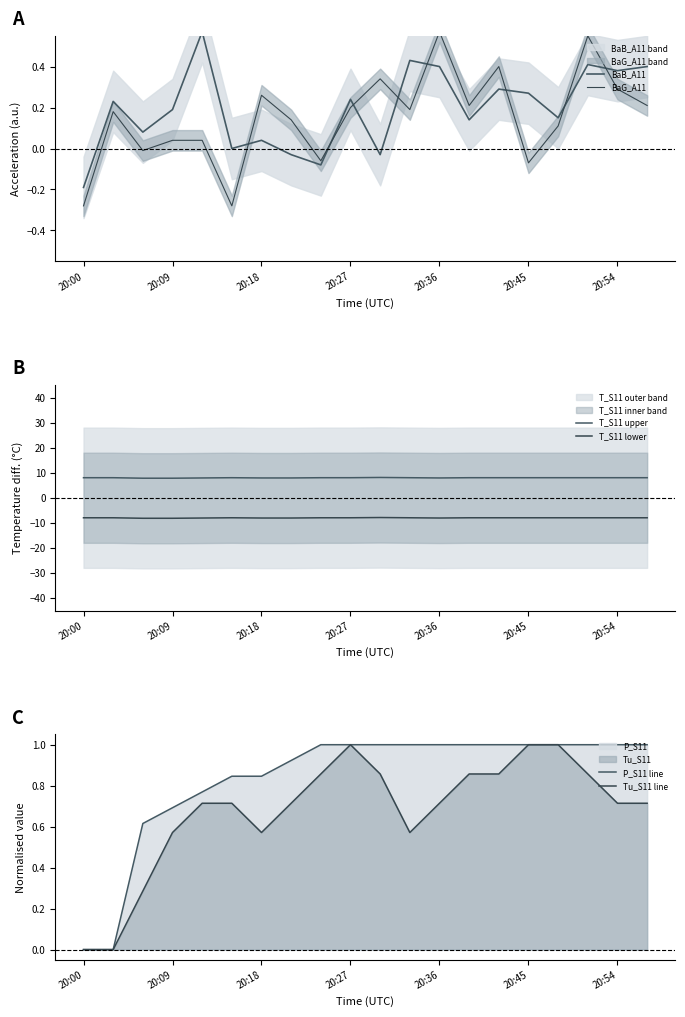

True or false: T_S11 upper and P_S11 line cross at least once.

False